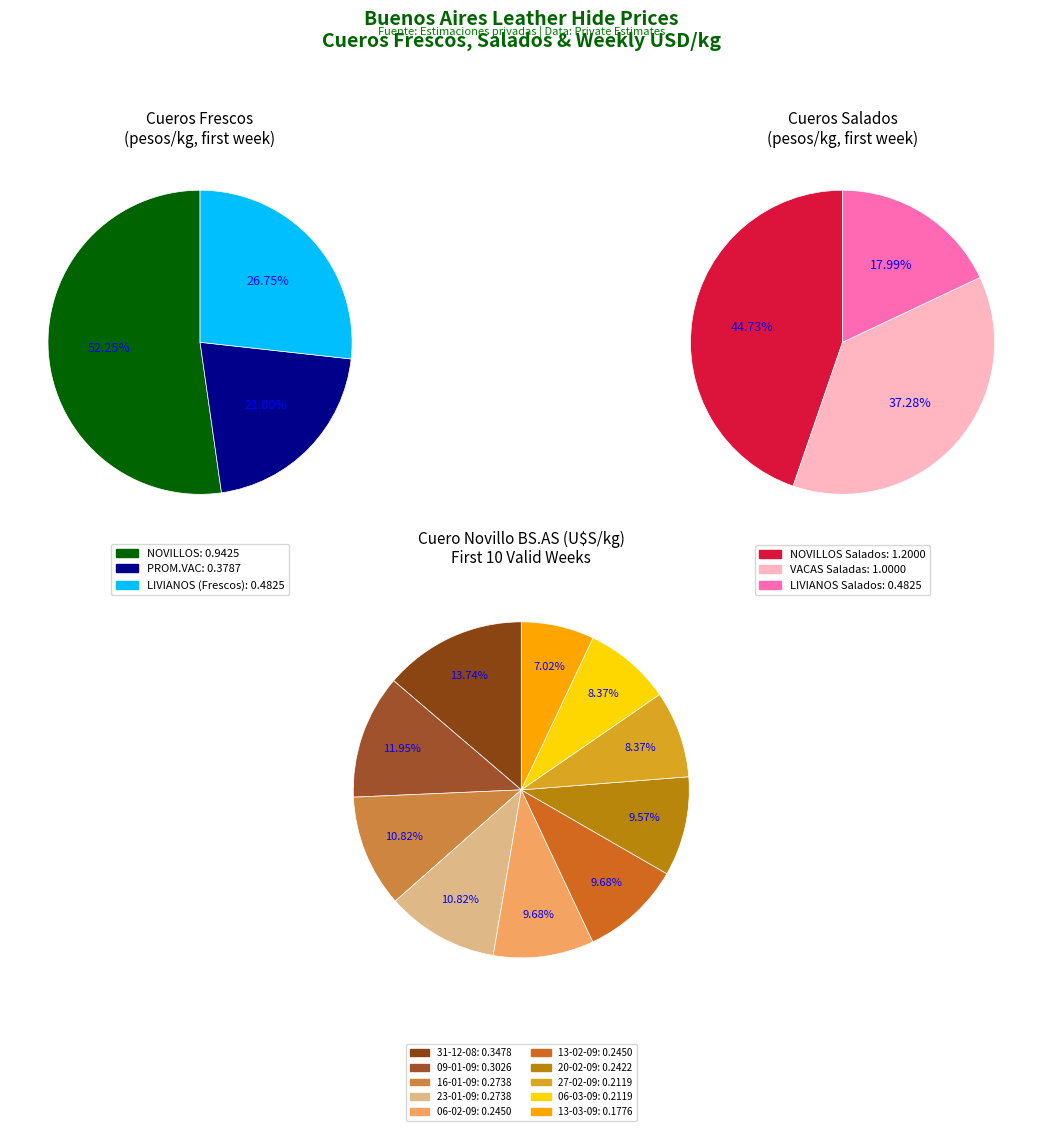

Which series has the widest spread of values?

Novillos Frescos